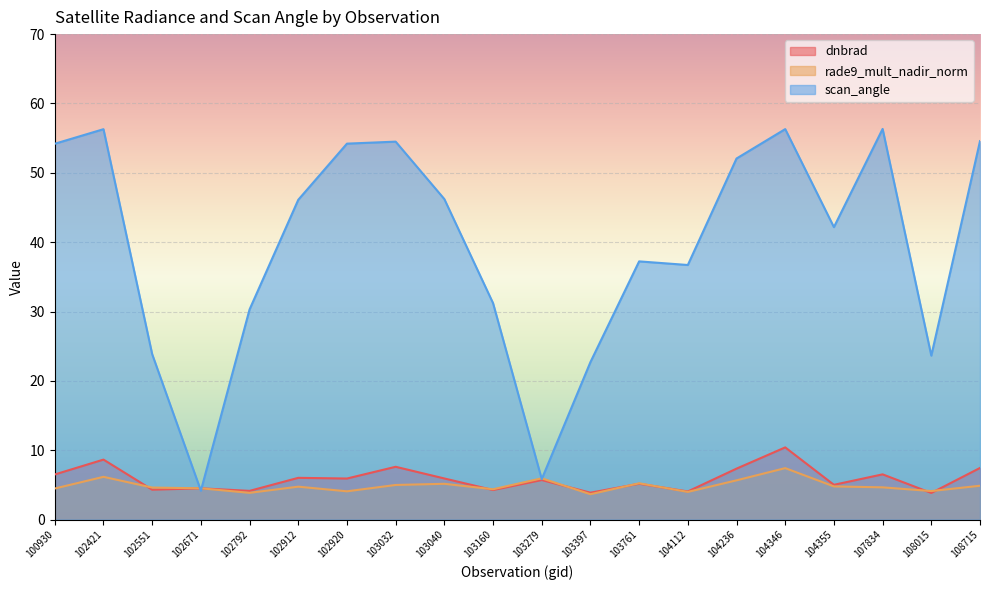

Between 102792 and 102920, which series saw the biggest shift?

scan_angle